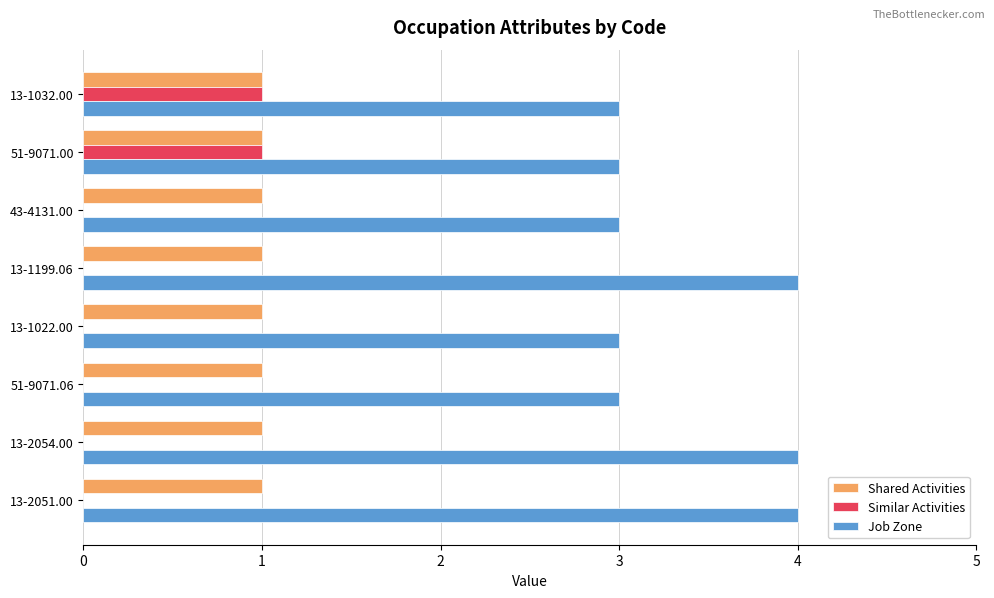

Which series changed the most between 13-1032.00 and 51-9071.06?

Similar Activities